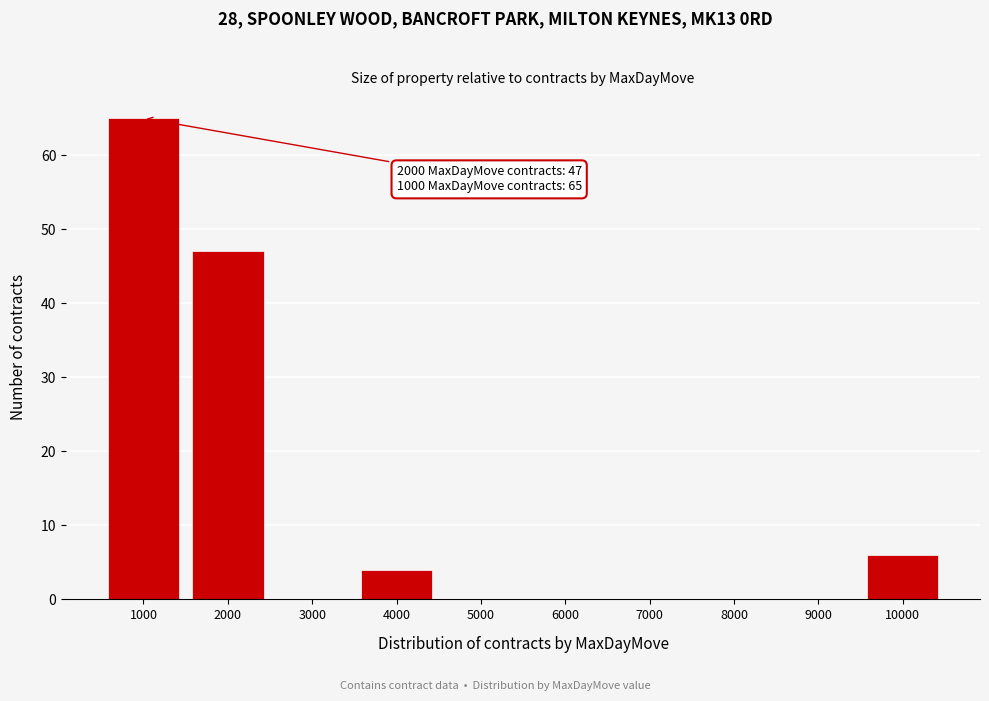

Which range on the x-axis has the tallest bar?

500 to 1500